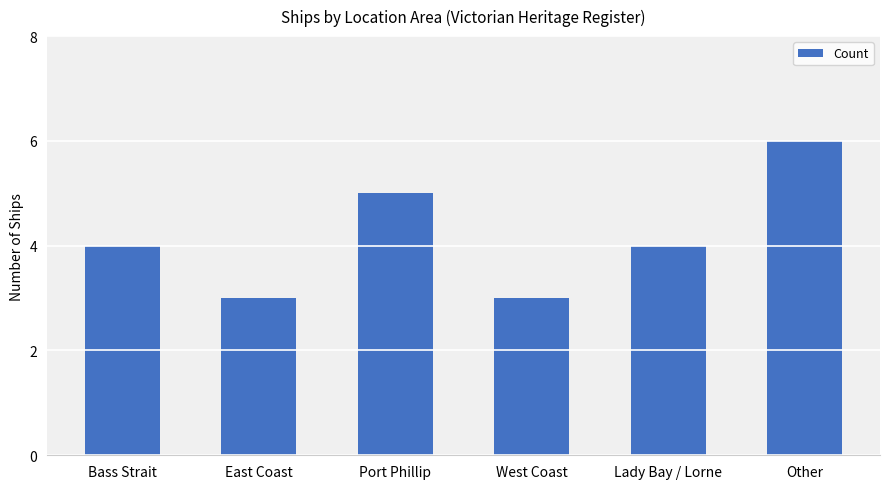

Reading left to right, list all the values displayed in this chart.

Bass Strait=4	East Coast=3	Port Phillip=5	West Coast=3	Lady Bay / Lorne=4	Other=6